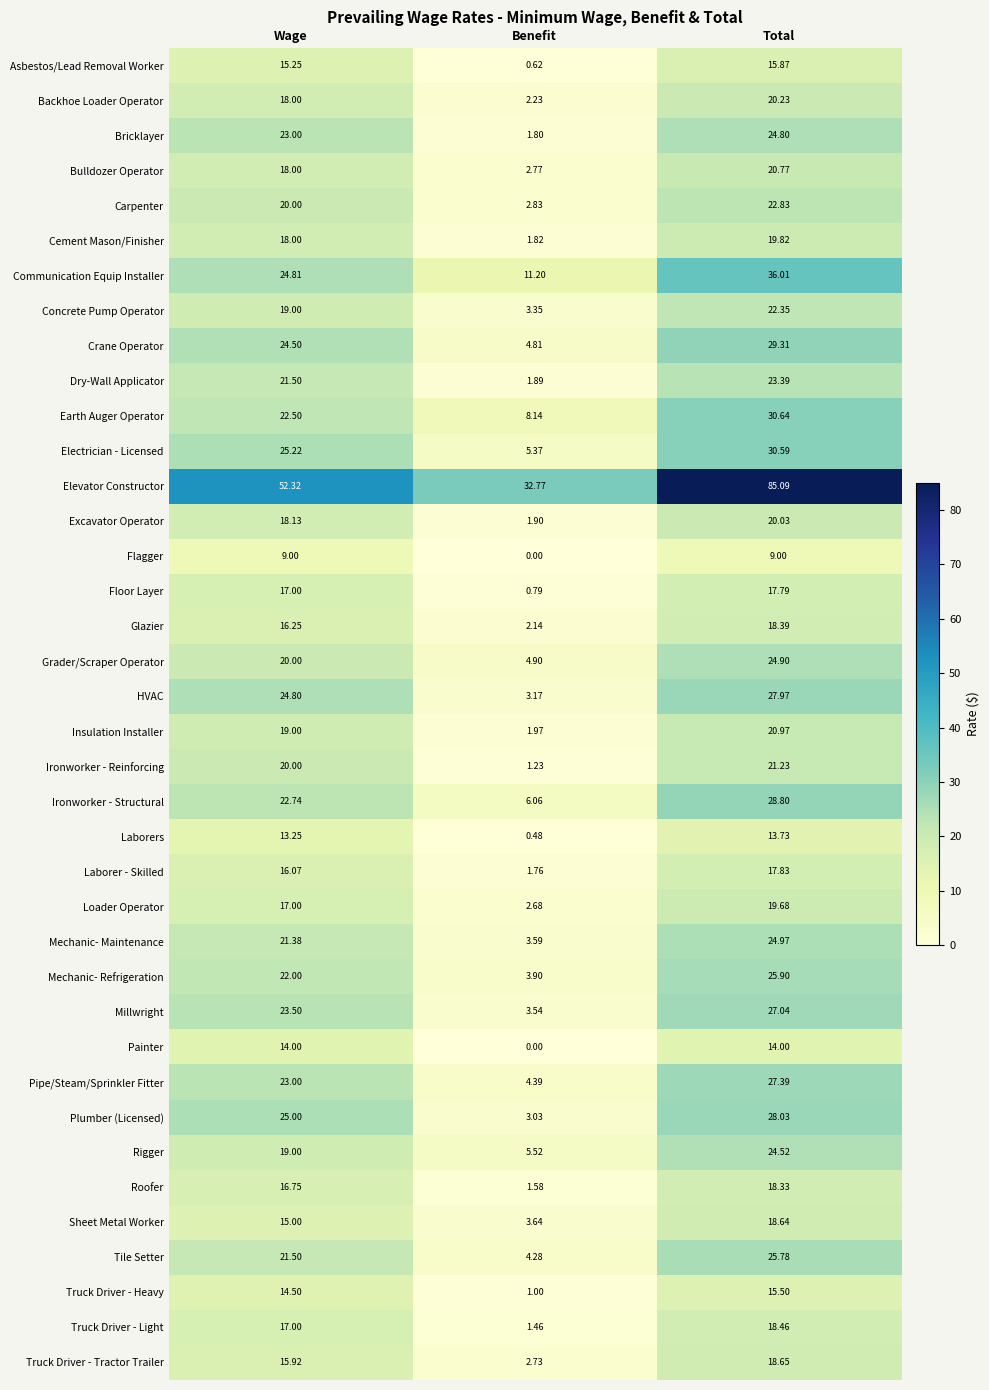

At which label does Pipe/Steam/Sprinkler Fitter reach its peak?

Total